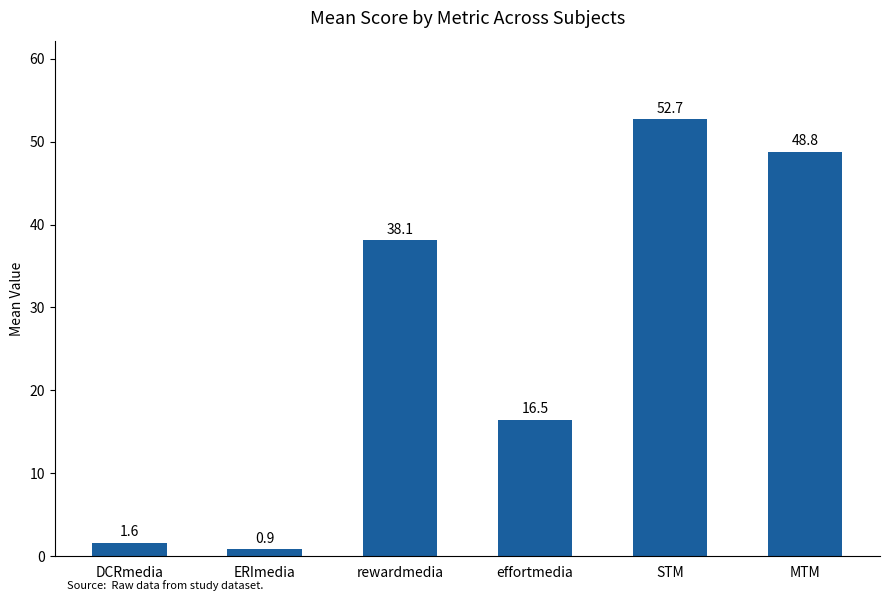

Reading right to left, what are all the values shown in this chart?

MTM=48.8	STM=52.7	effortmedia=16.5	rewardmedia=38.1	ERImedia=0.9	DCRmedia=1.6